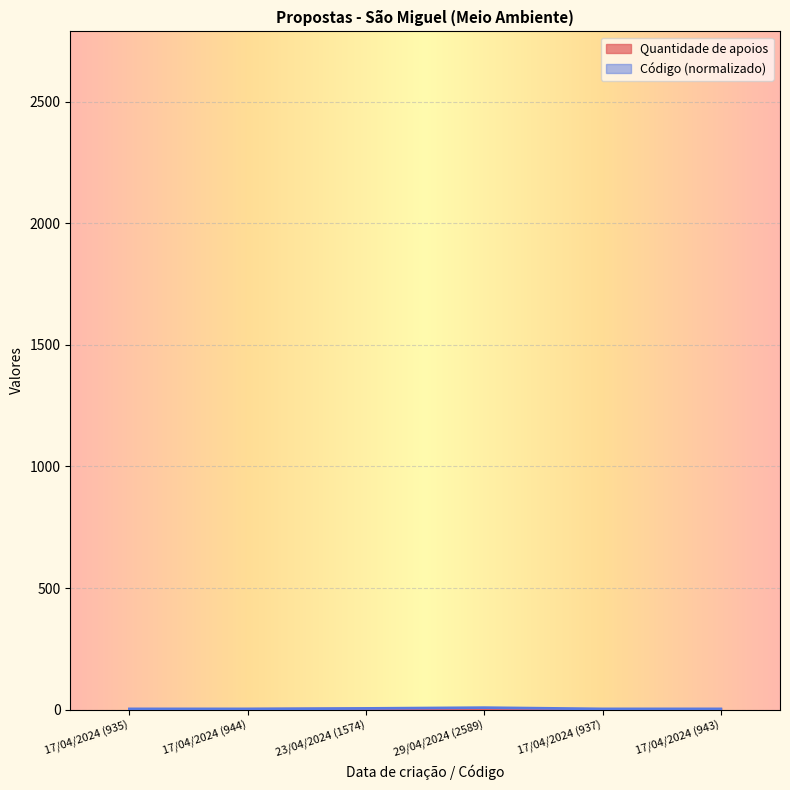

What is the sum of all Código values?

24.5